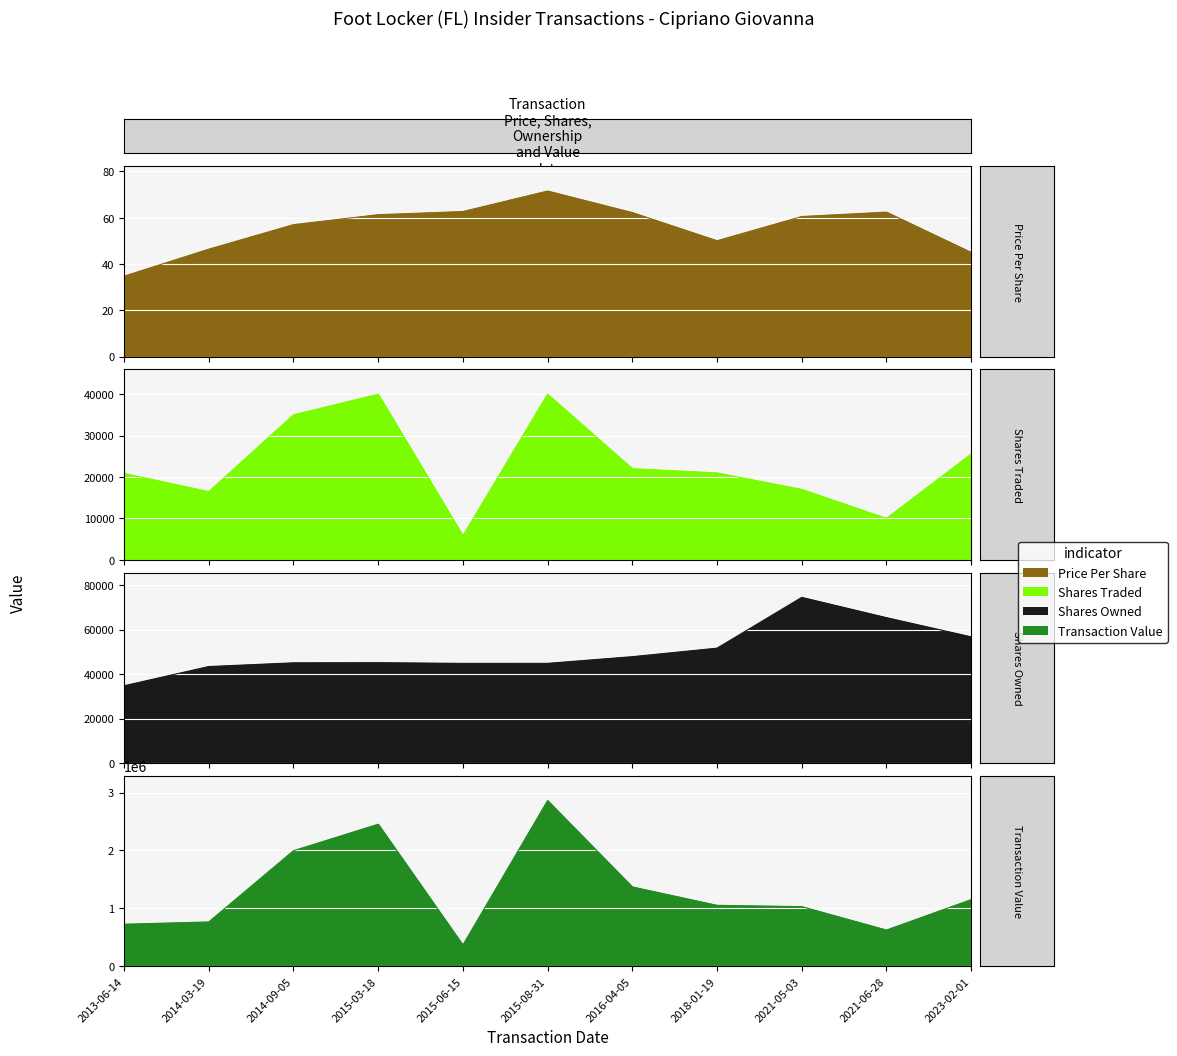

Between 2014-03-19 and 2013-06-14, which is larger?

2014-03-19